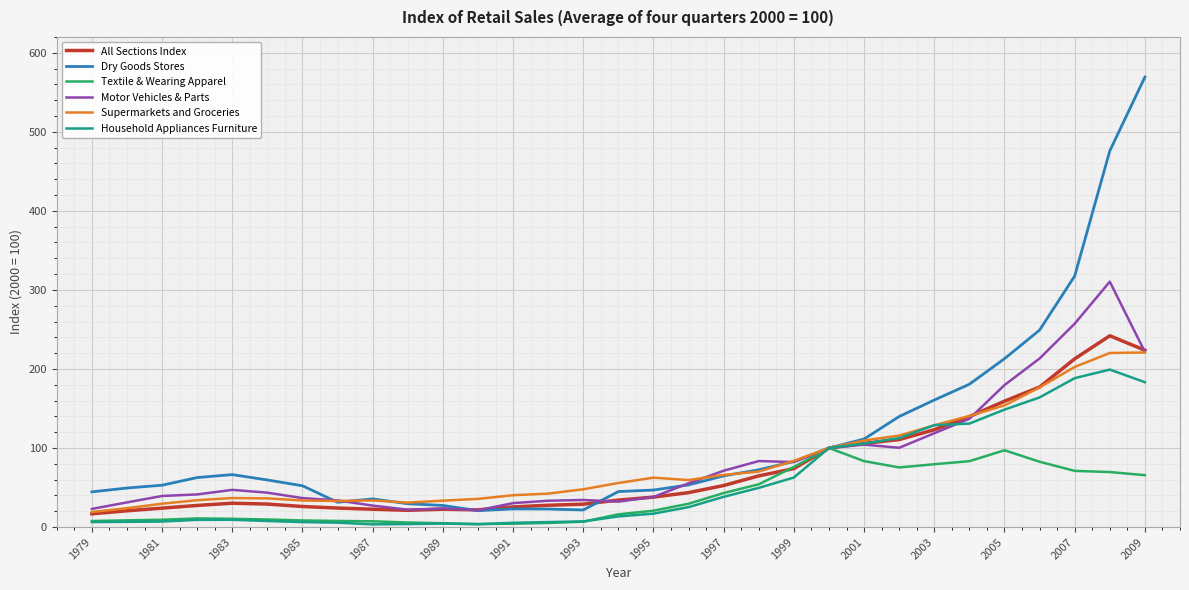

Which series has the largest total across all categories?

Dry Goods Stores